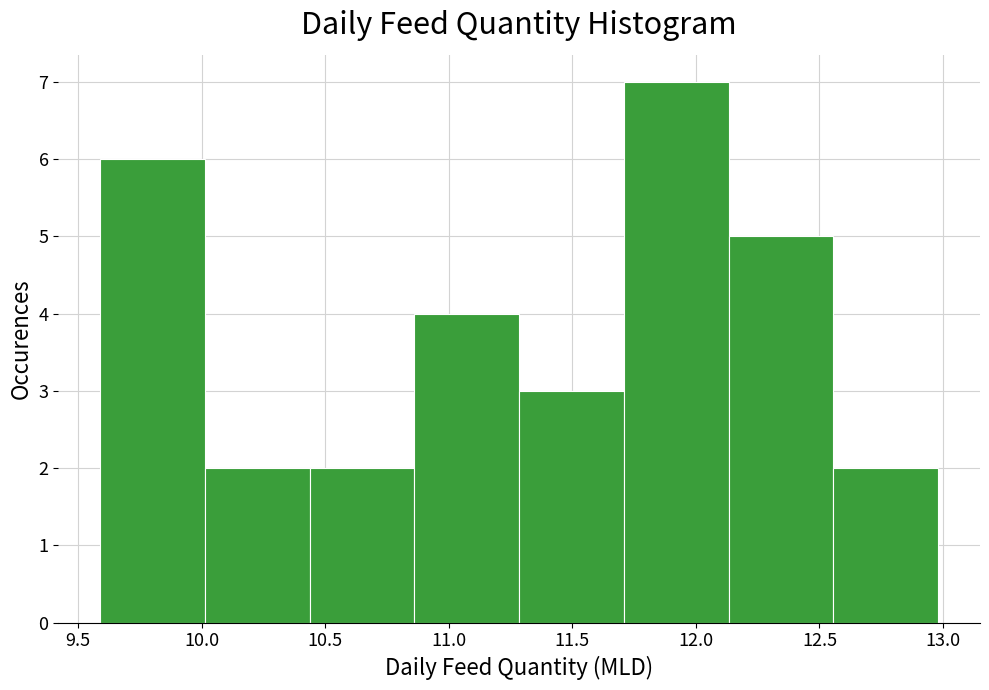

Reading left to right, list every bar in this chart as the range it spans on the x-axis followed by its height. Neither the bar edges nor the heights are printed on the chart, so give them approximately, as read against the axes.

9.60 to 10.00: 6
10.00 to 10.45: 2
10.45 to 10.85: 2
10.85 to 11.30: 4
11.30 to 11.70: 3
11.70 to 12.15: 7
12.15 to 12.55: 5
12.55 to 13.00: 2